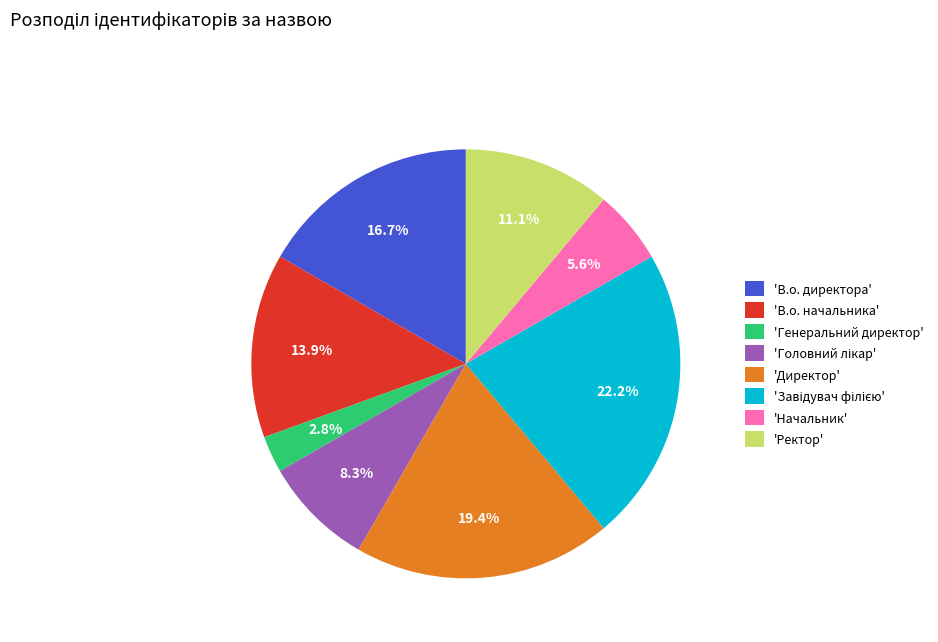

Which category has the smallest portion of the pie?

'Генеральний директор'